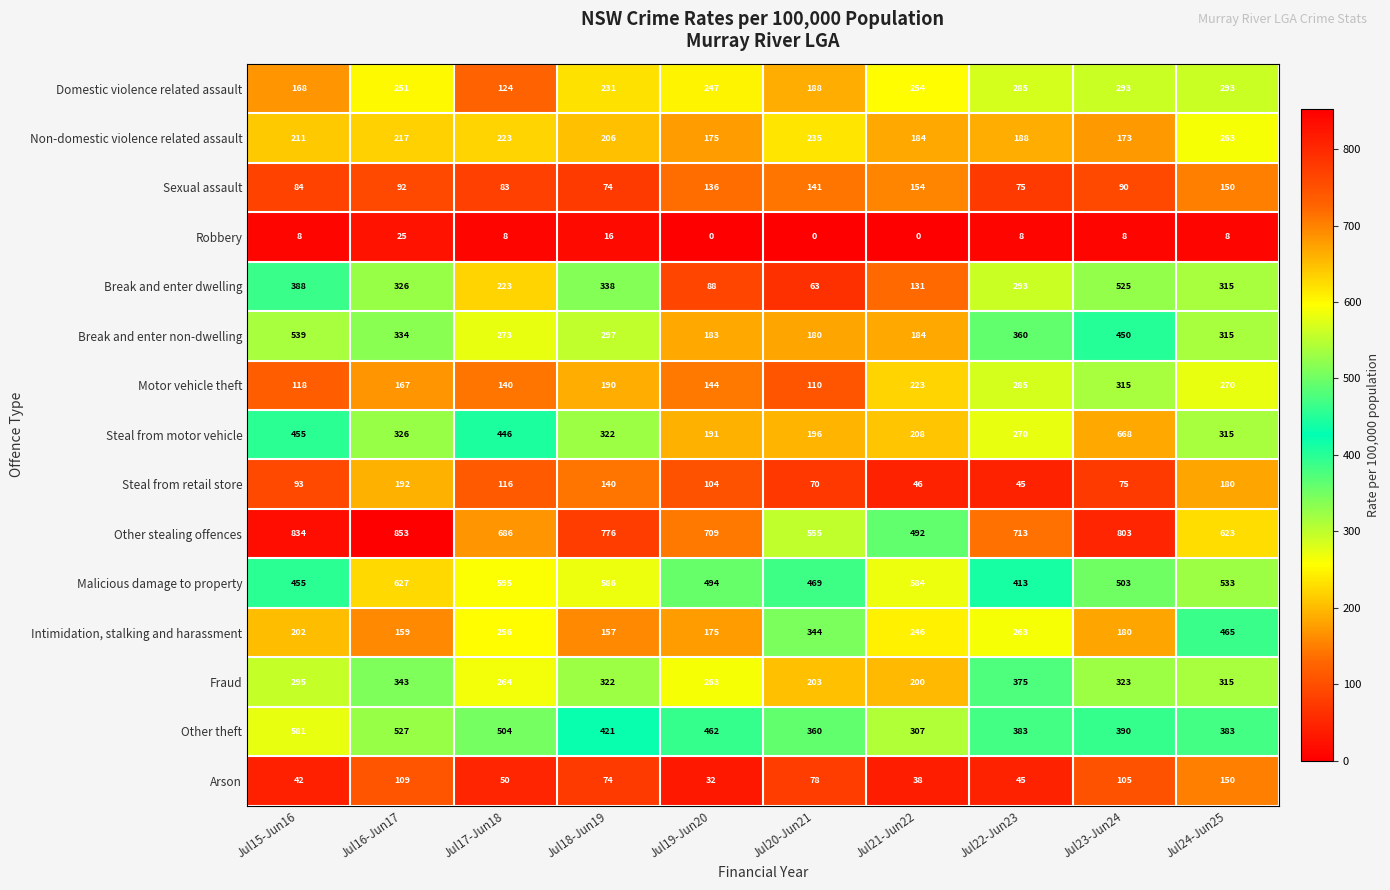

What is the total value across all series at Jul21-Jun22?

3251